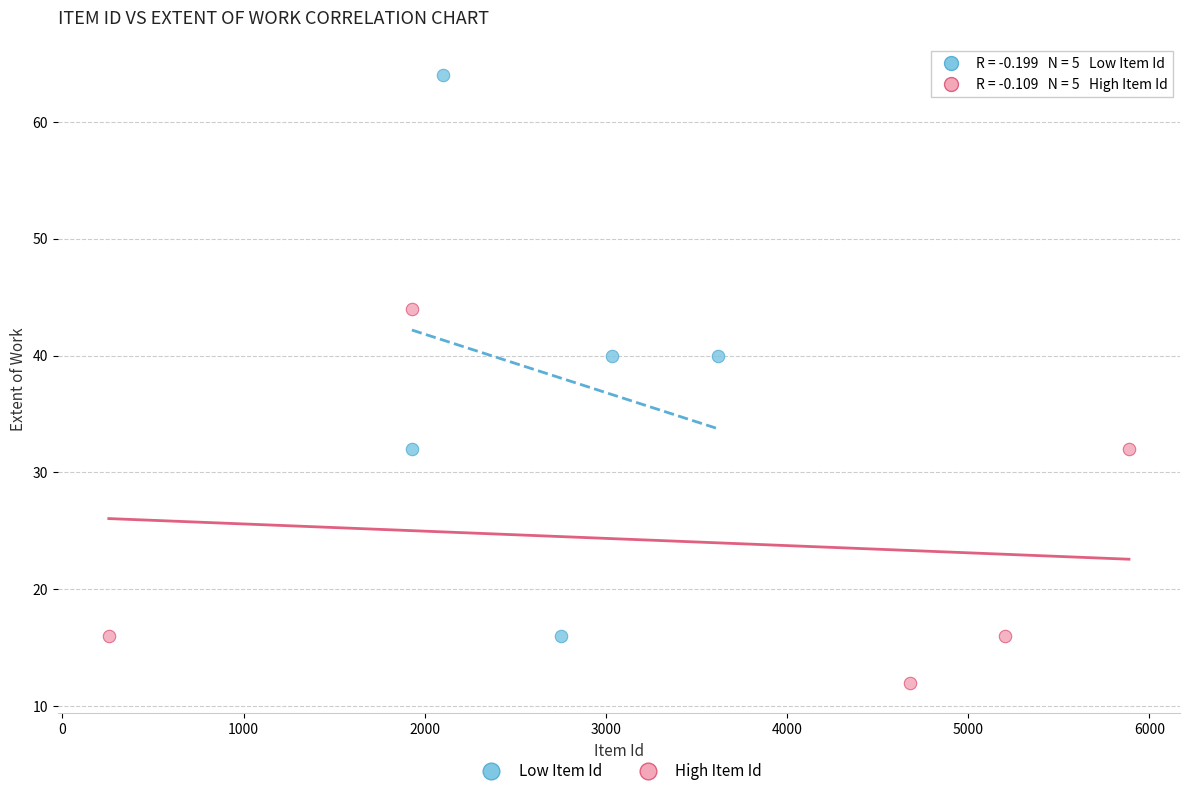

What are all the series names shown in the legend?

Low Item Id, High Item Id